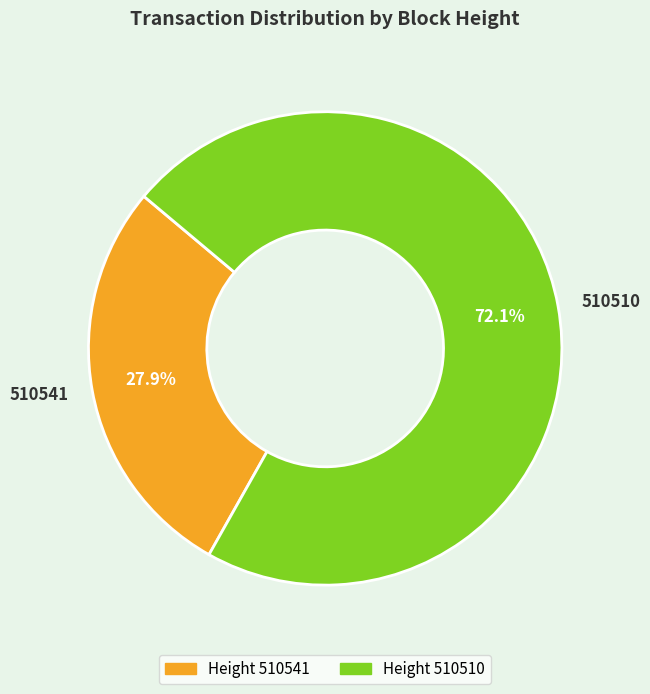

Which has a higher value, 510541 or 510510?

510510